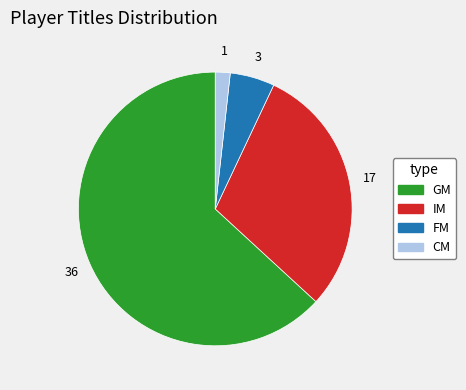

Is the sum of FM and CM greater than half?

No